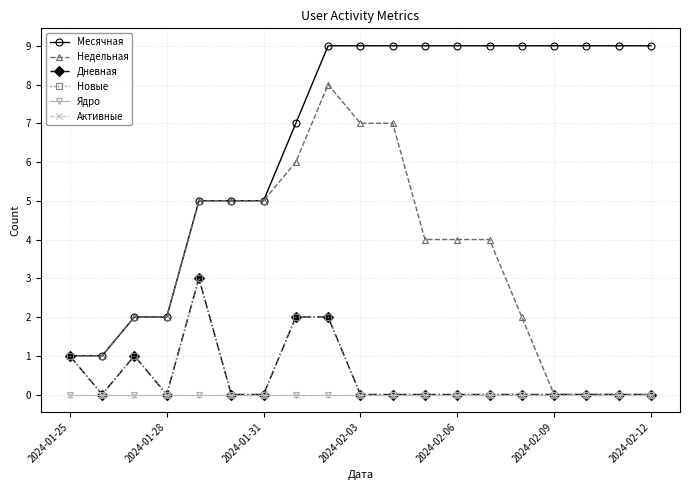

Does the chart have visible grid lines?

Yes